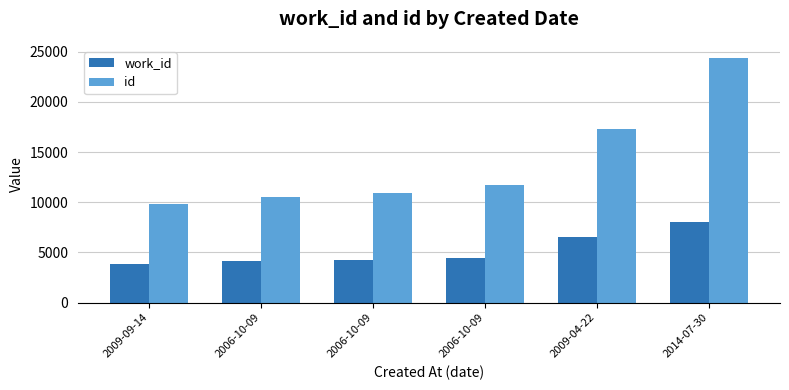

How many series are shown in this chart?

2